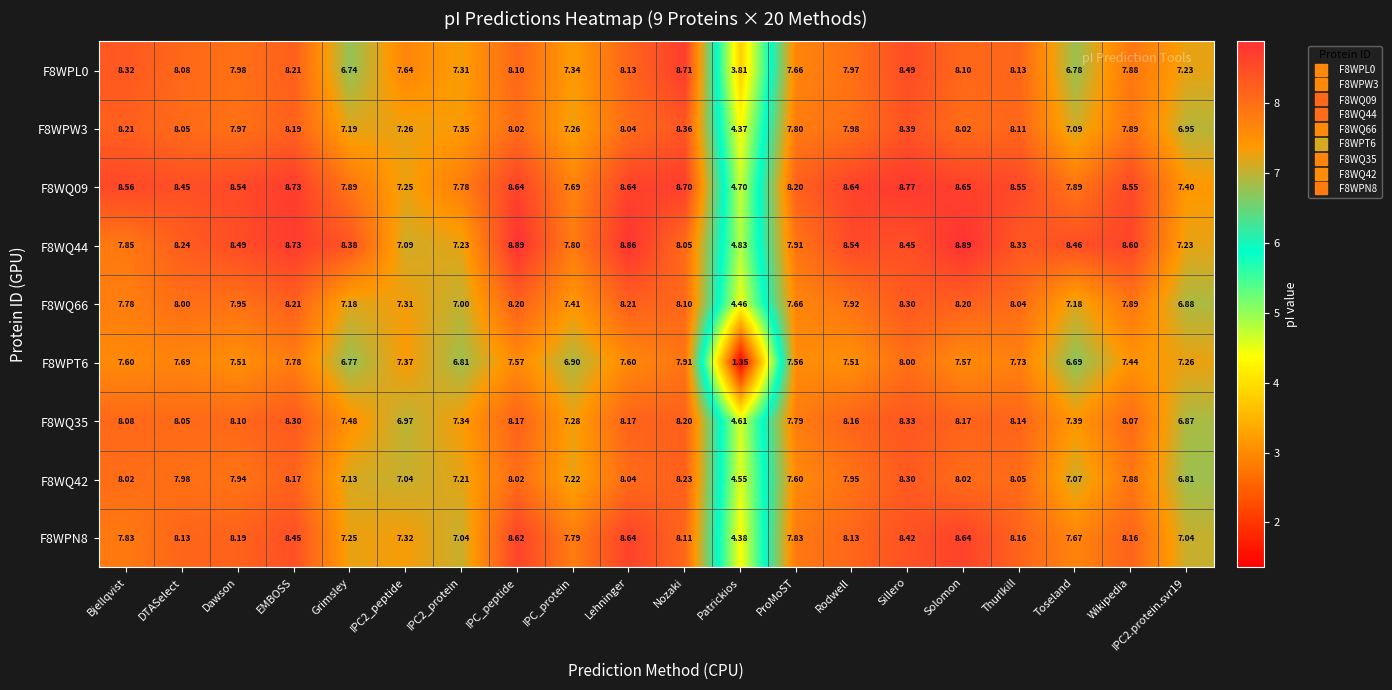

At which label does F8WPT6 reach its peak?

Sillero